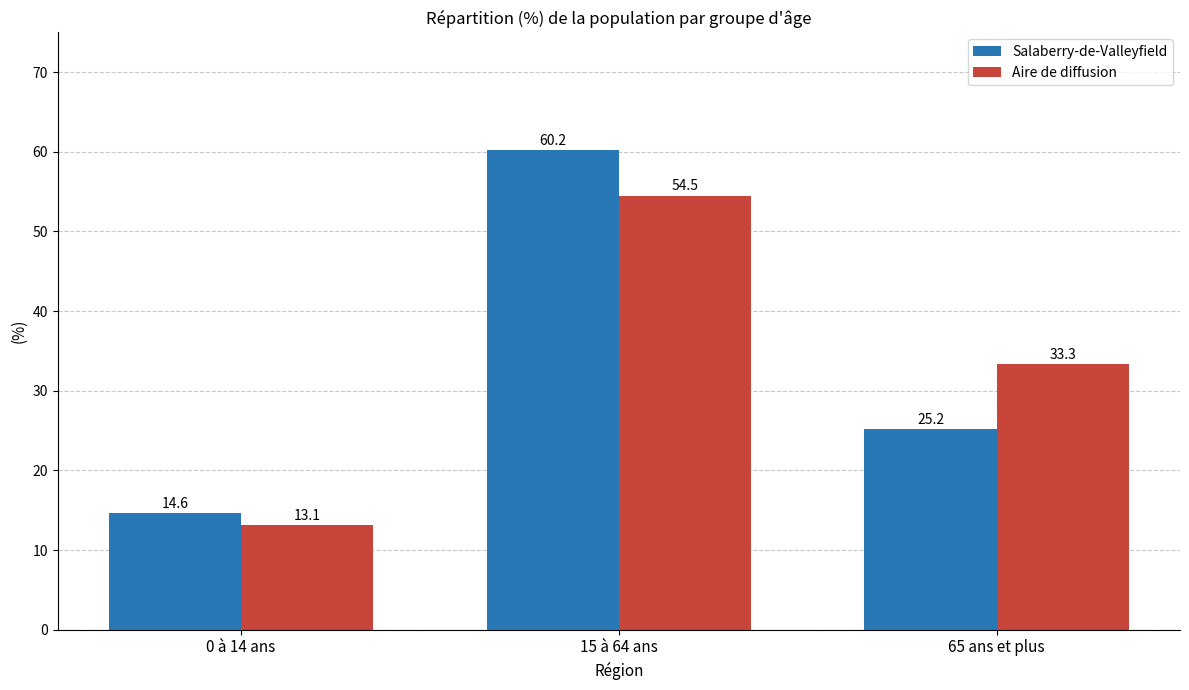

Reading left to right, transcribe all the data shown in this chart.

Salaberry-de-Valleyfield: 14.6	60.2	25.2
Aire de diffusion: 13.1	54.5	33.3